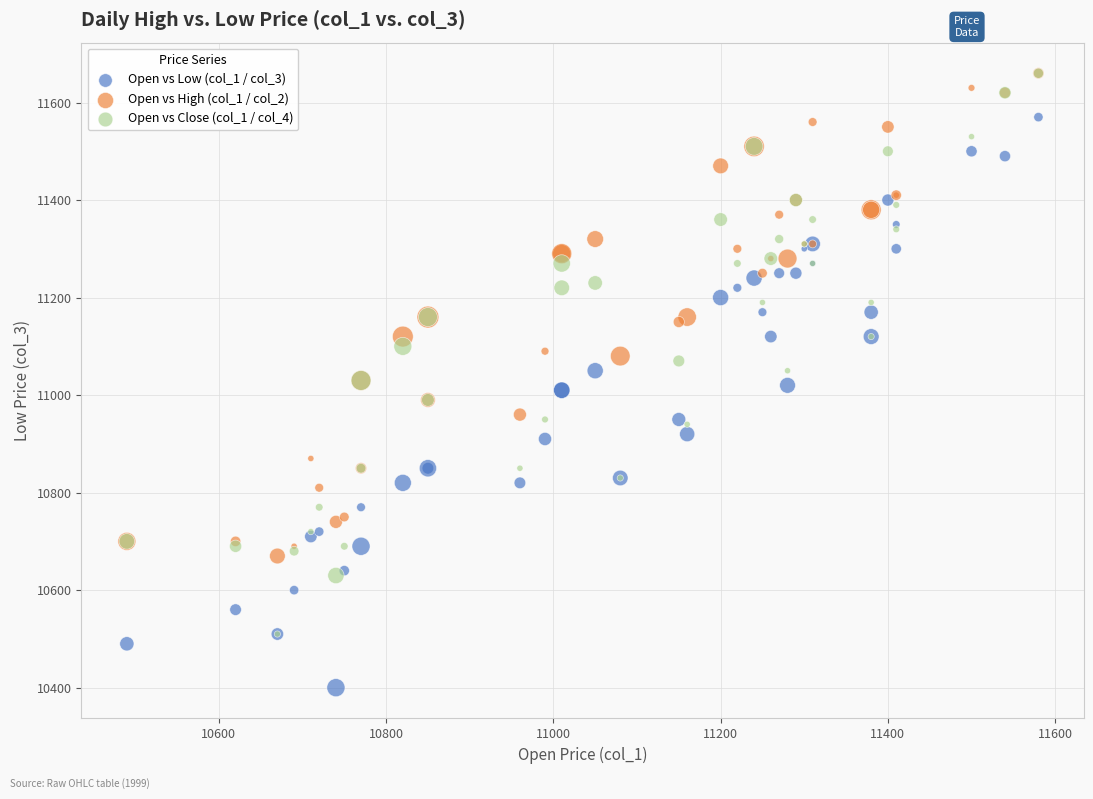

What are all the series names shown in the legend?

Open vs Low (col_1 / col_3), Open vs High (col_1 / col_2), Open vs Close (col_1 / col_4)